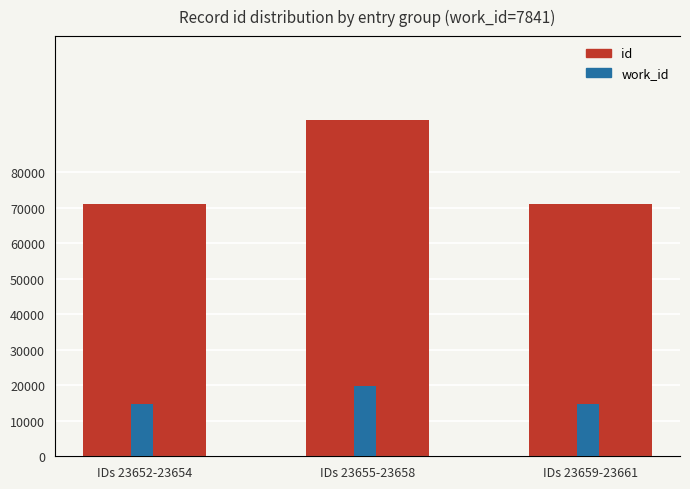

How many bars are there in each group?

2